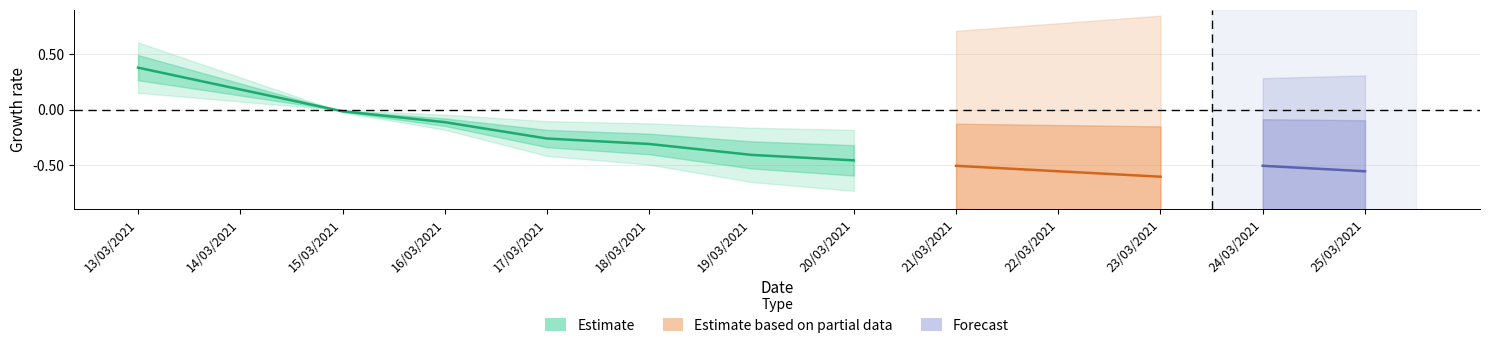

What is the difference between the maximum and minimum values?

0.8